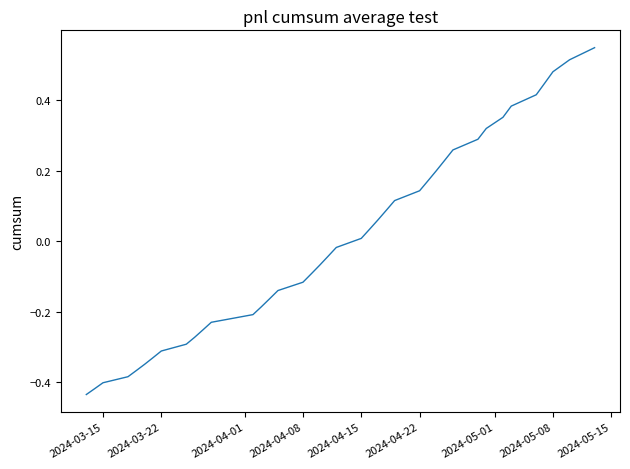

Does the chart have visible grid lines?

No